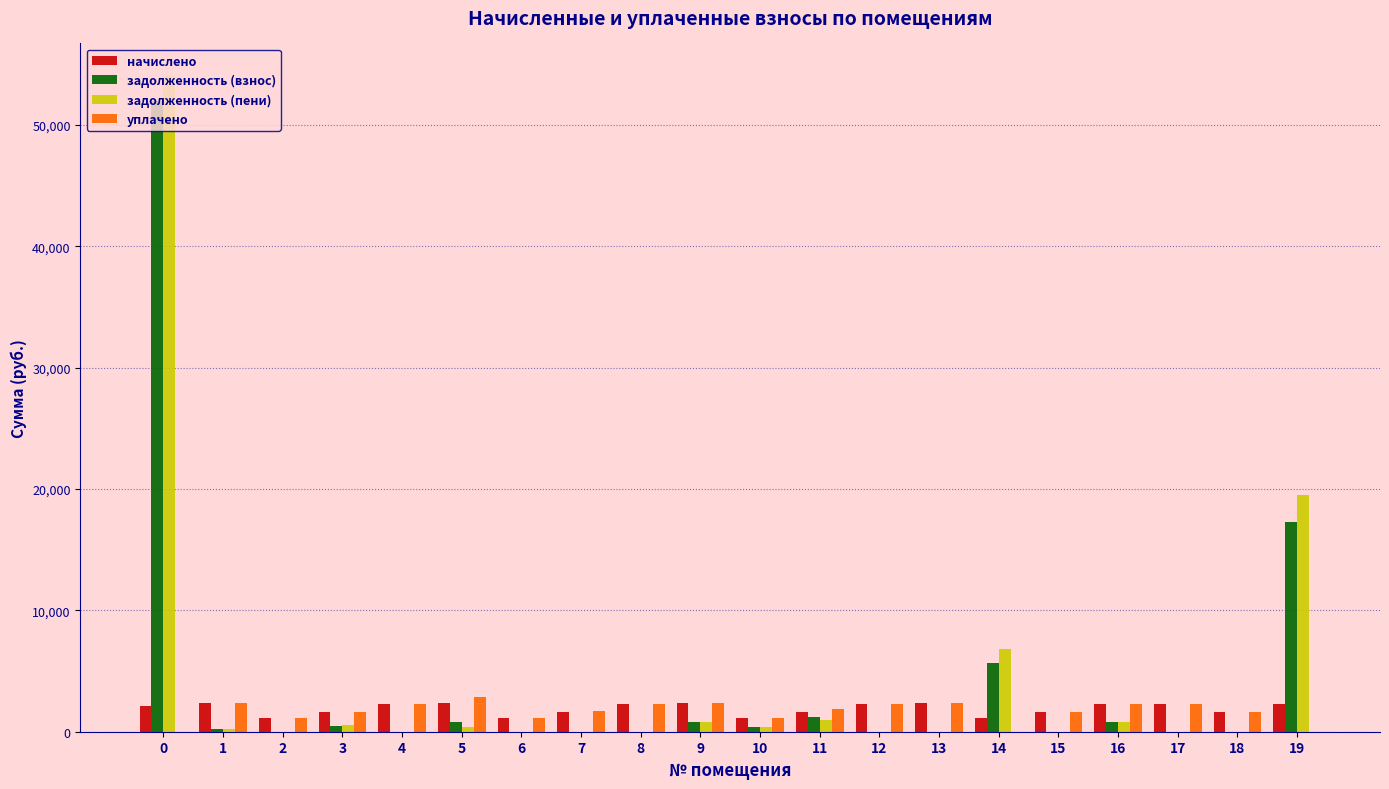

The value of задолженность (взнос) at 2 is -16712.1. True or false?

False